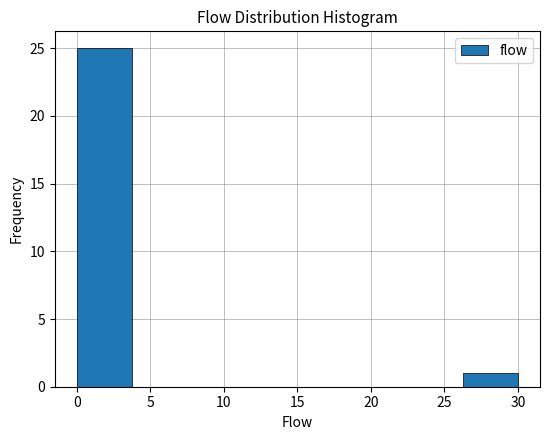

Reading left to right, list every bar in this chart as the range it spans on the x-axis followed by its height. Neither the bar edges nor the heights are printed on the chart, so give them approximately, as read against the axes.

0.00 to 3.75: 25
3.75 to 7.50: 0
7.50 to 11.25: 0
11.25 to 15.00: 0
15.00 to 18.75: 0
18.75 to 22.50: 0
22.50 to 26.25: 0
26.25 to 30.00: 1